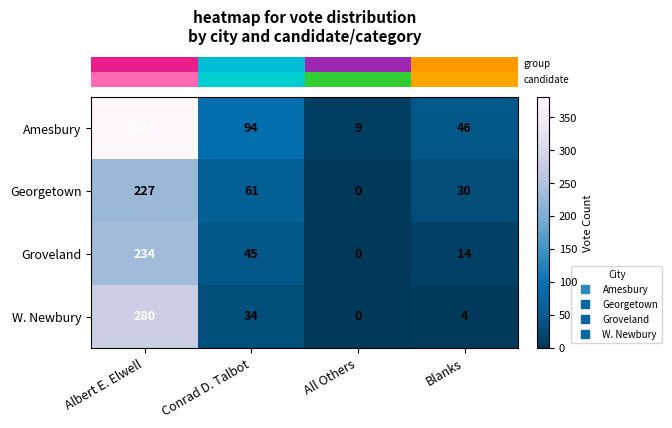

Which series has the widest spread of values?

Amesbury